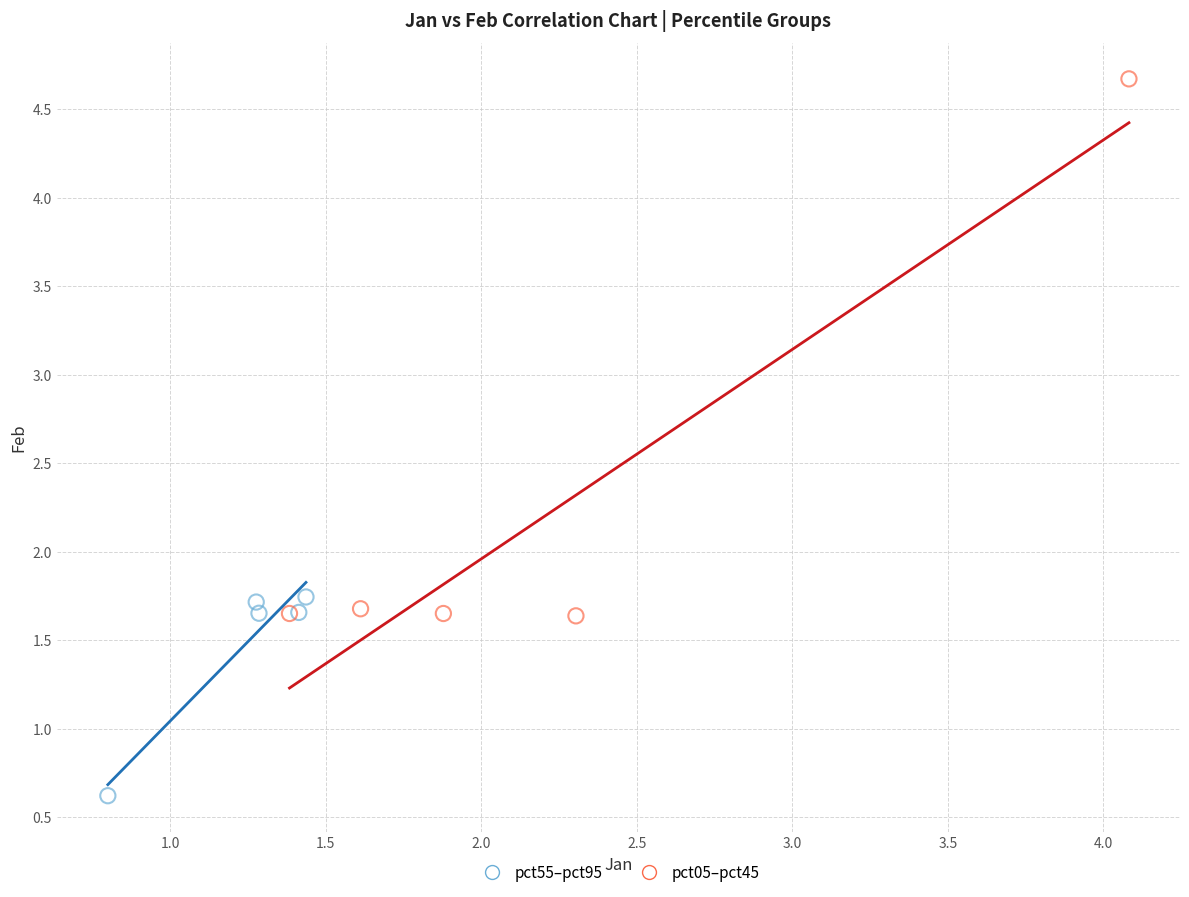

Which series contains the lowest Y value?

pct55–pct95